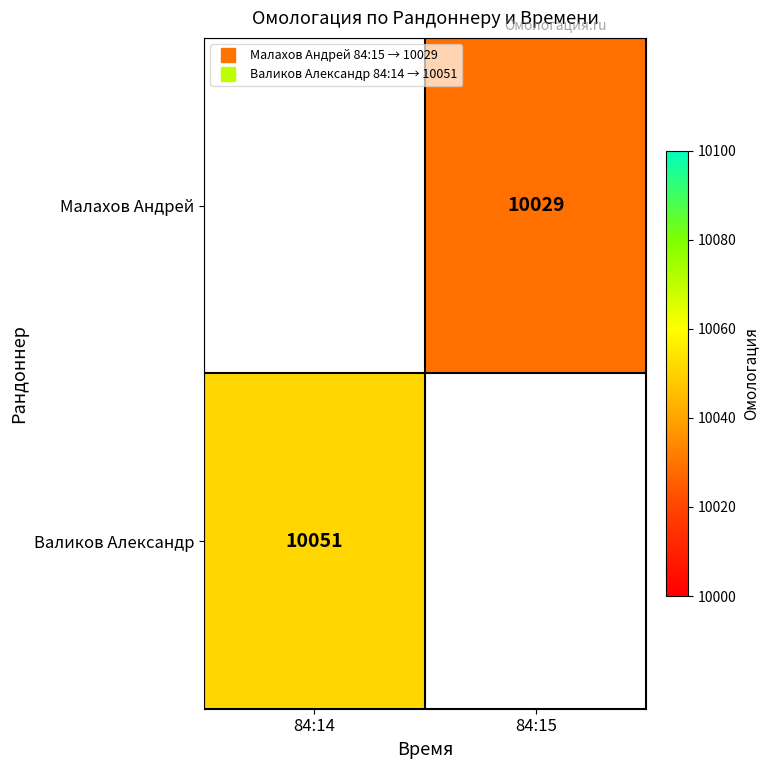

Rank the series at 84:15 from highest to lowest value.

Малахов Андрей, Валиков Александр